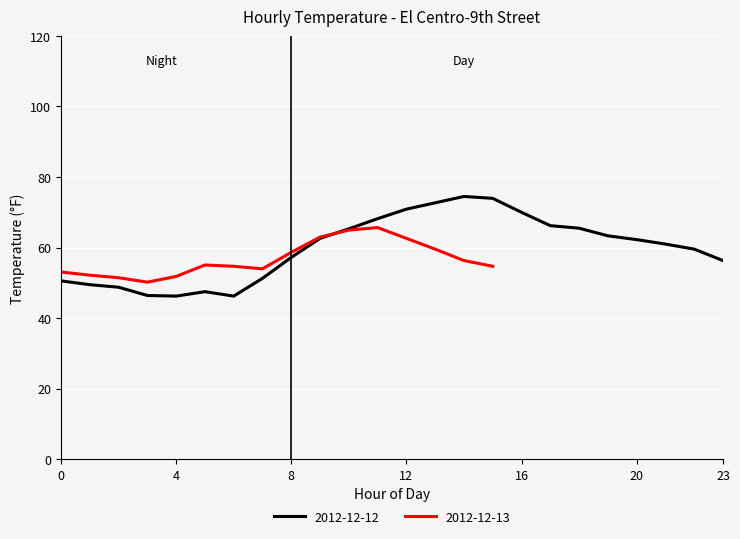

How many interior local valleys (lower than both neighbors) does the data have?

2